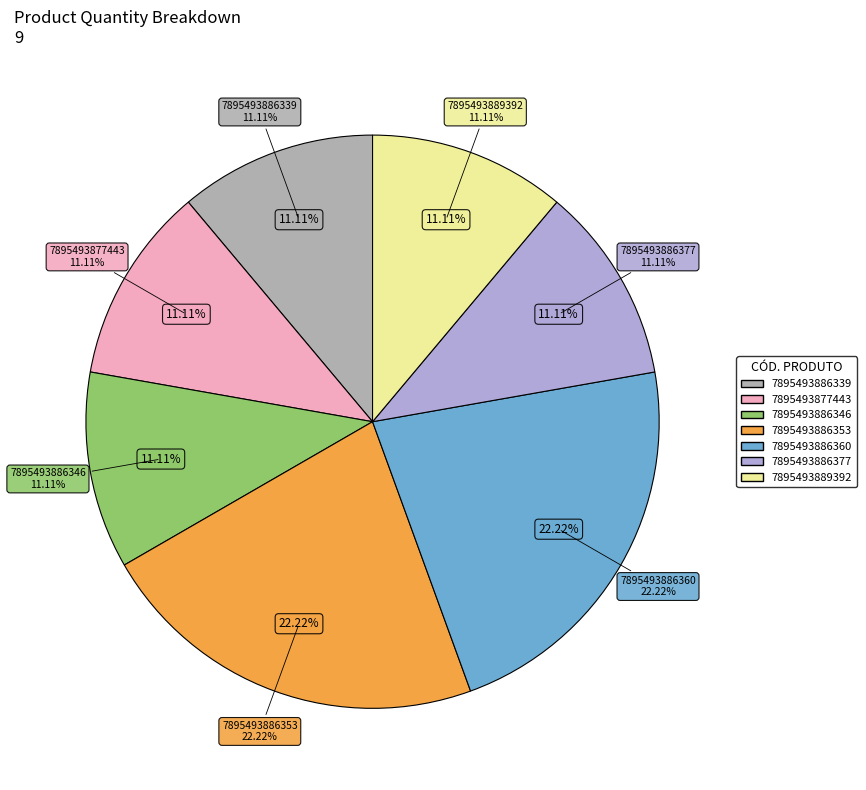

Is the sum of 7895493886339 and 7895493886353 greater than half?

No